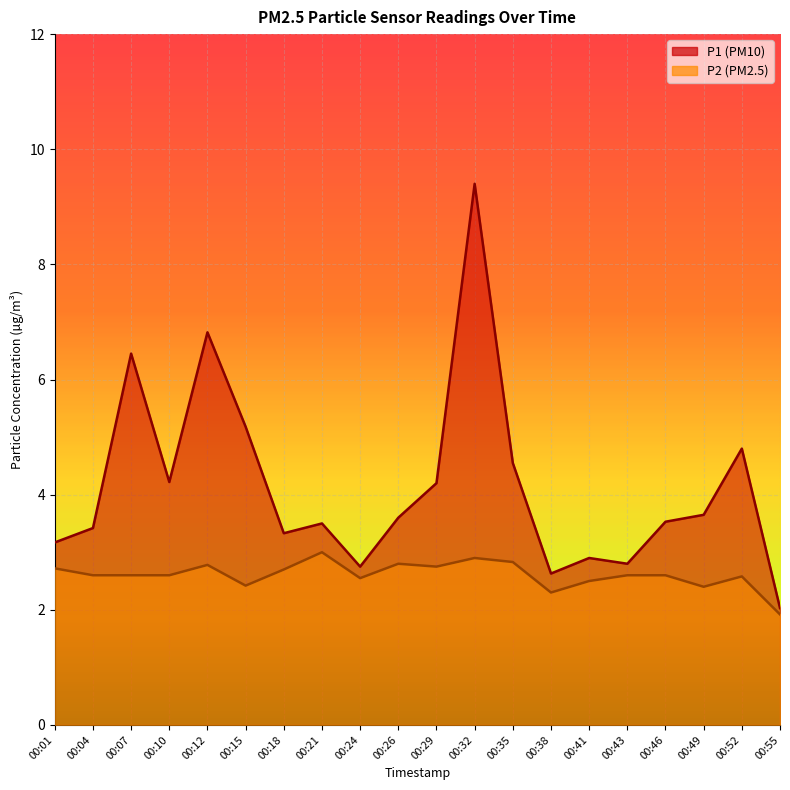

True or false: P1 has more than 2 points higher than both neighbors.

True